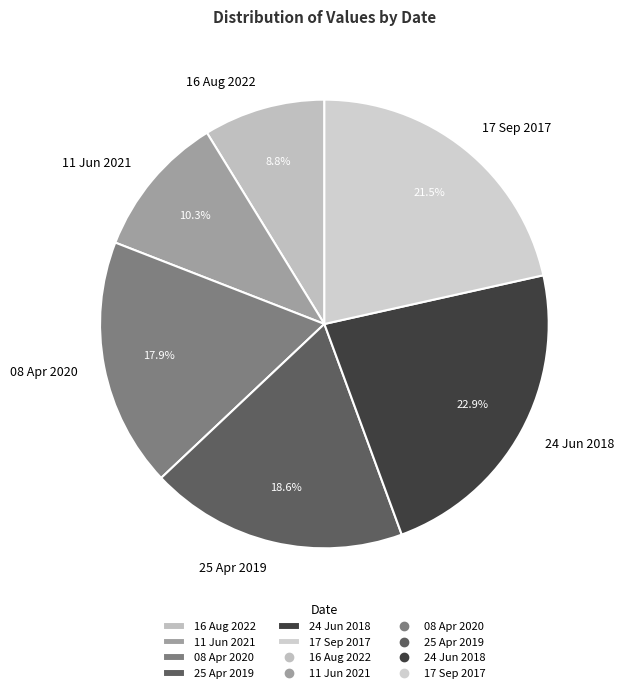

How many segments does this pie chart have?

6